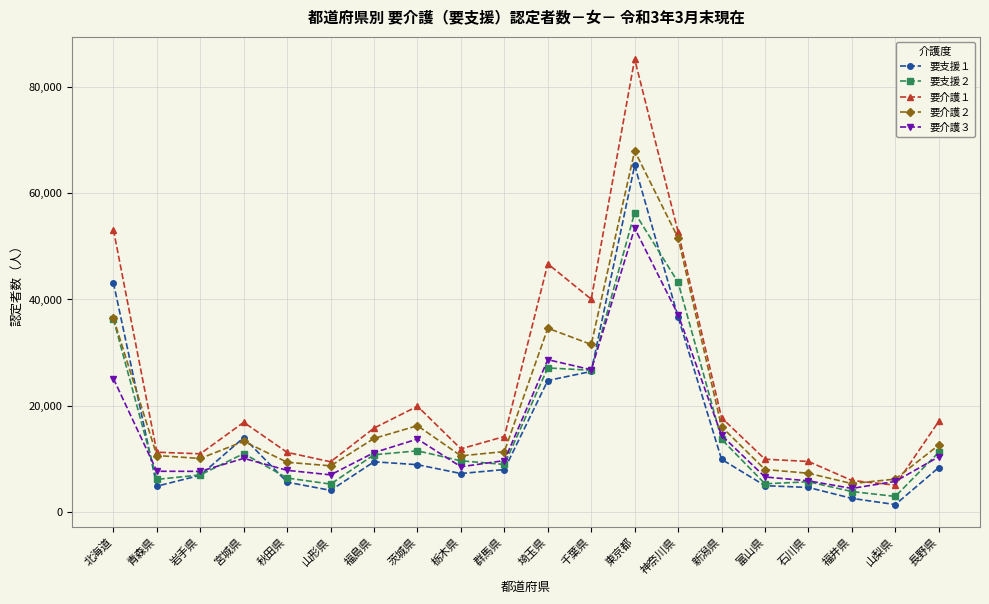

What is the sum of the 要支援２ values at 福島県 and 群馬県?

19614